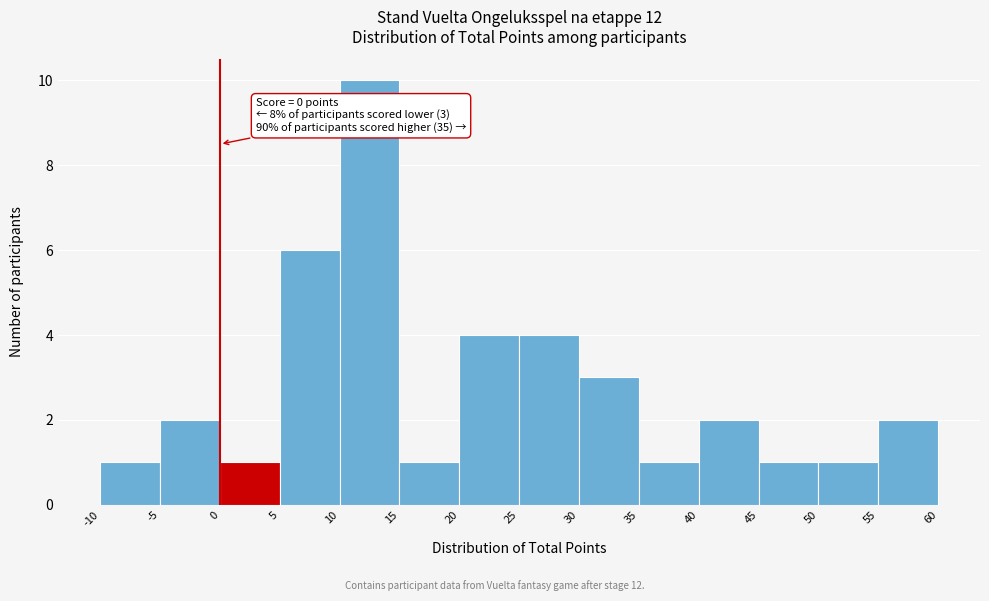

Over which range of the x-axis is the bar tallest?

10 to 15